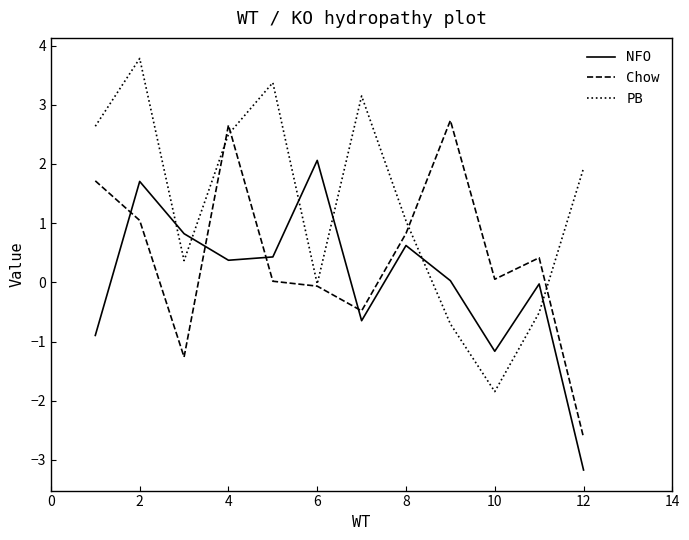

Which series has the largest total across all categories?

PB